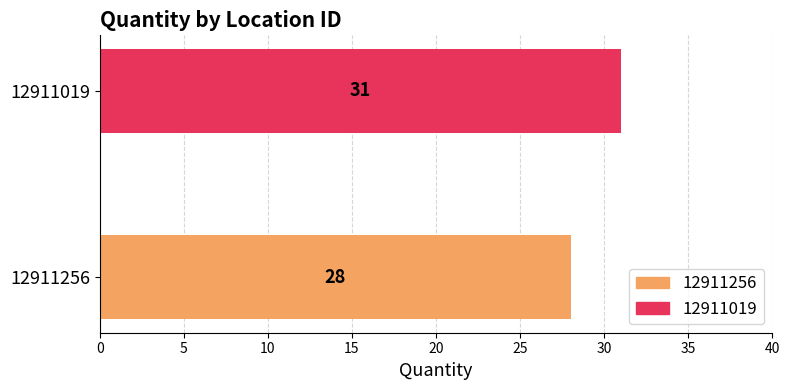

What is the sum of the values at 12911019 and 12911256?

59